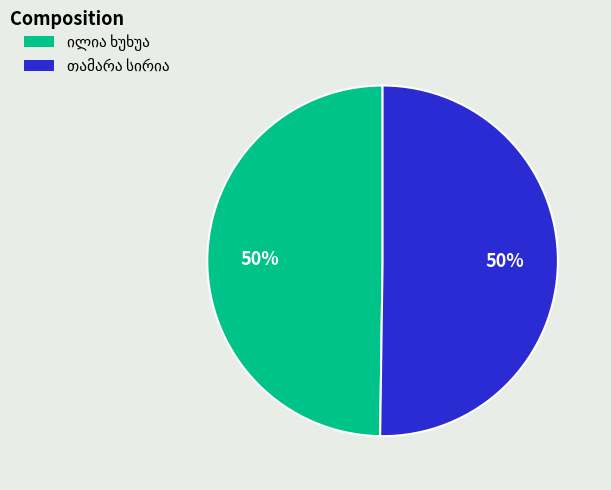

To the nearest percent, what is the average slice percentage?

50%